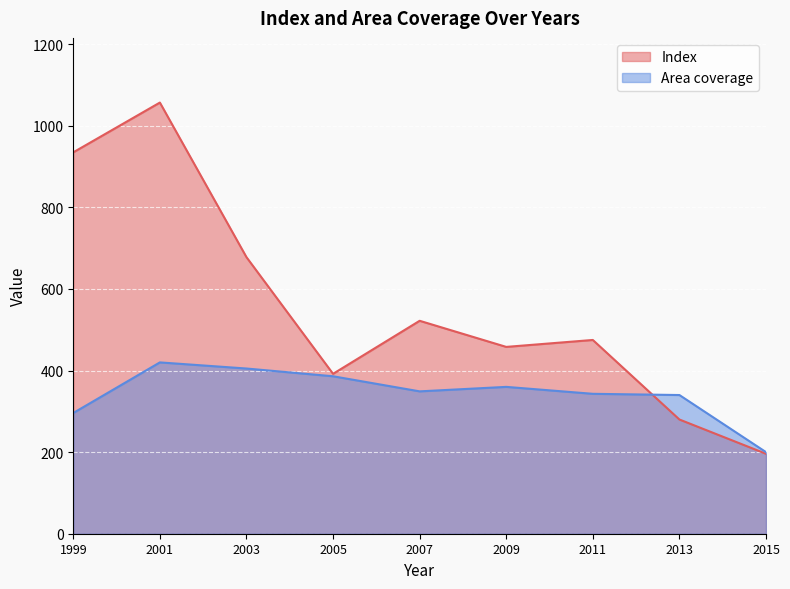

How many intersections are there between Index and Area coverage?

1